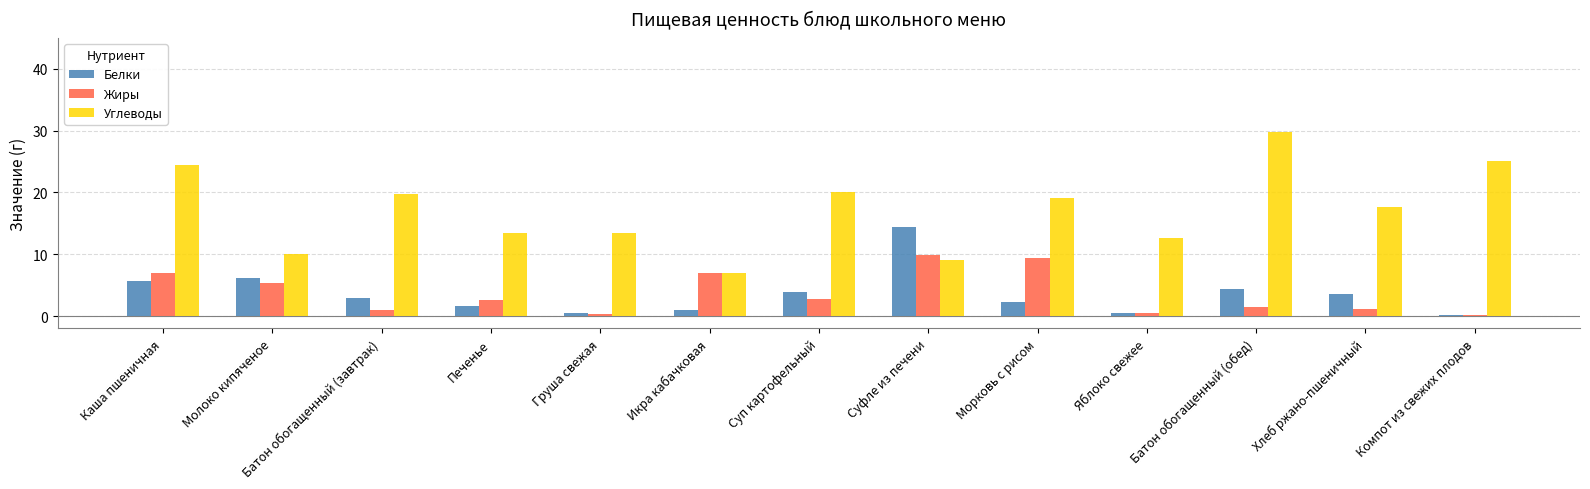

Which series has the largest total across all categories?

Углеводы